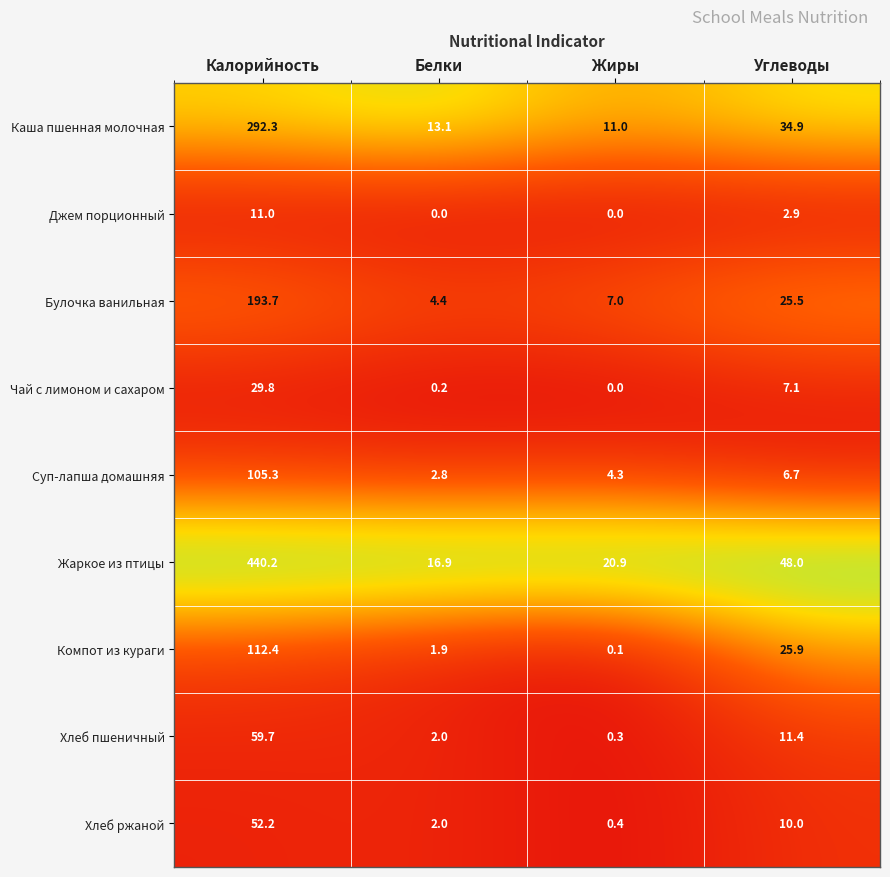

Which series has the largest range (max minus min)?

Жаркое из птицы